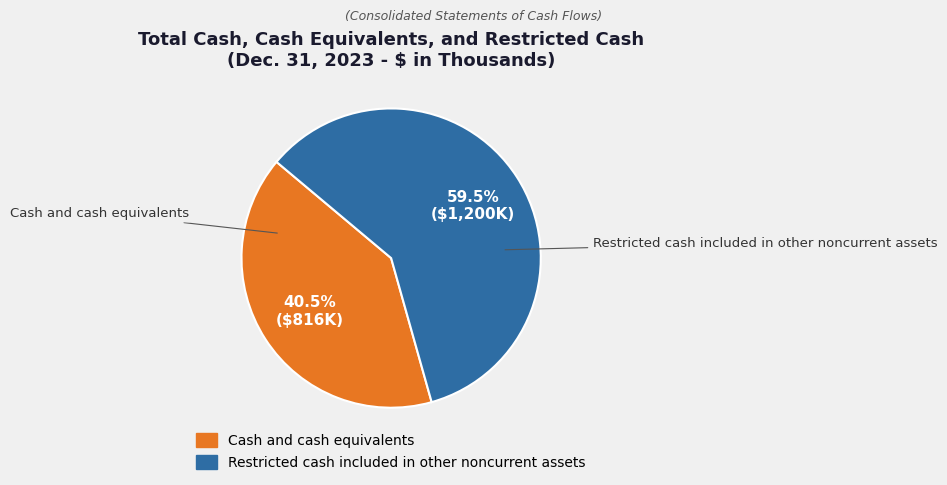

To the nearest percent, what is the difference between the Cash and cash equivalents and Restricted cash included in other noncurrent assets slice percentages?

19%